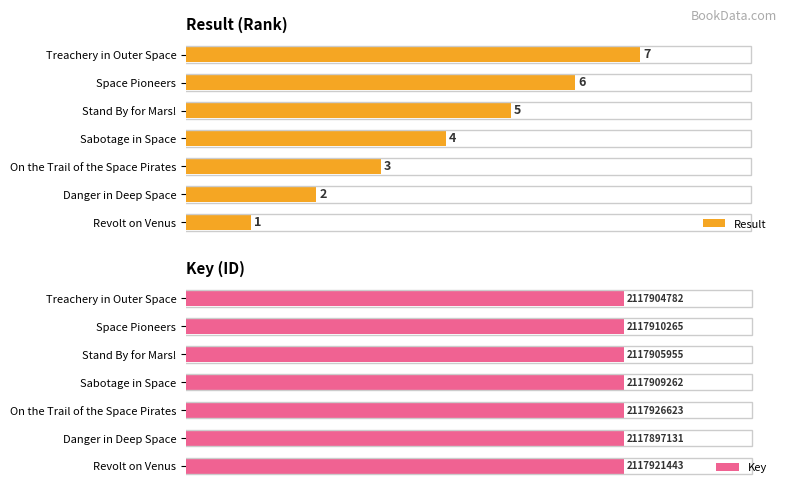

What is the sum of all Result values?

28.0